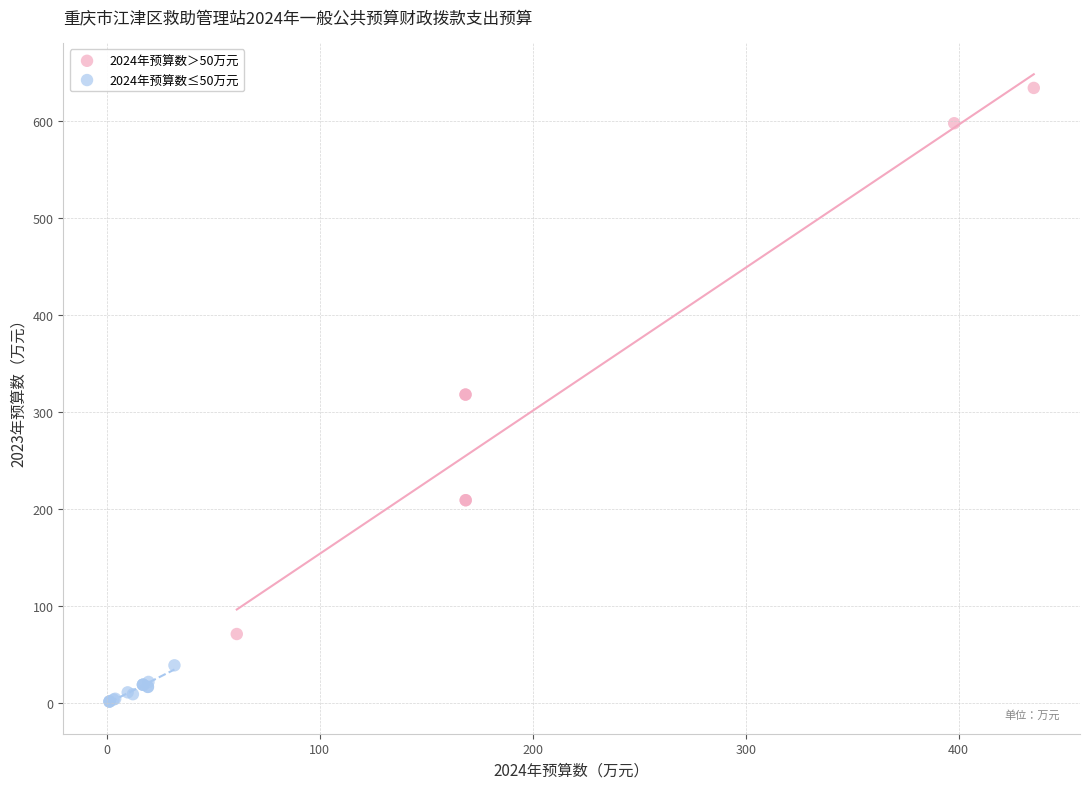

Which series reaches the maximum Y coordinate?

2024年预算数＞50万元